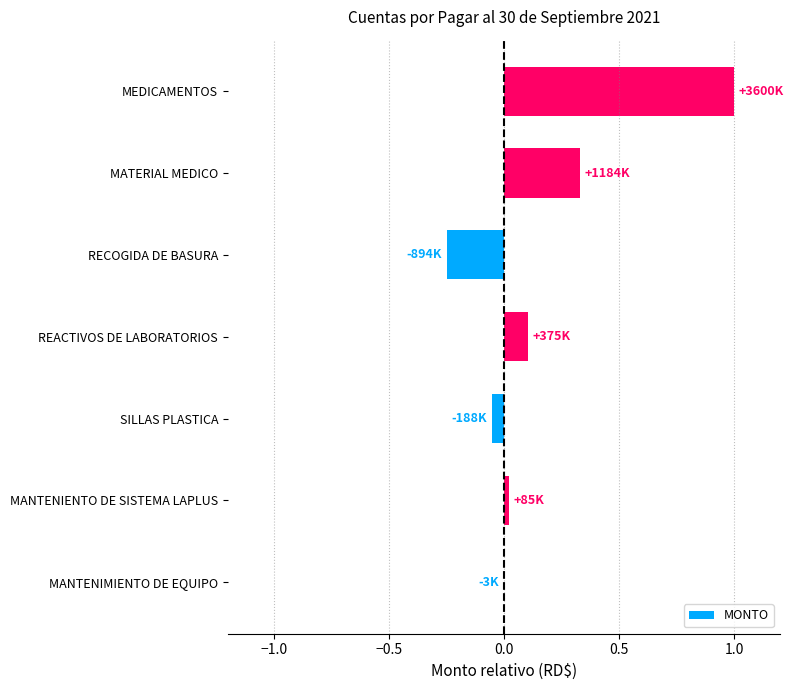

The value at MANTENIMIENTO DE EQUIPO is -0.0. True or false?

True